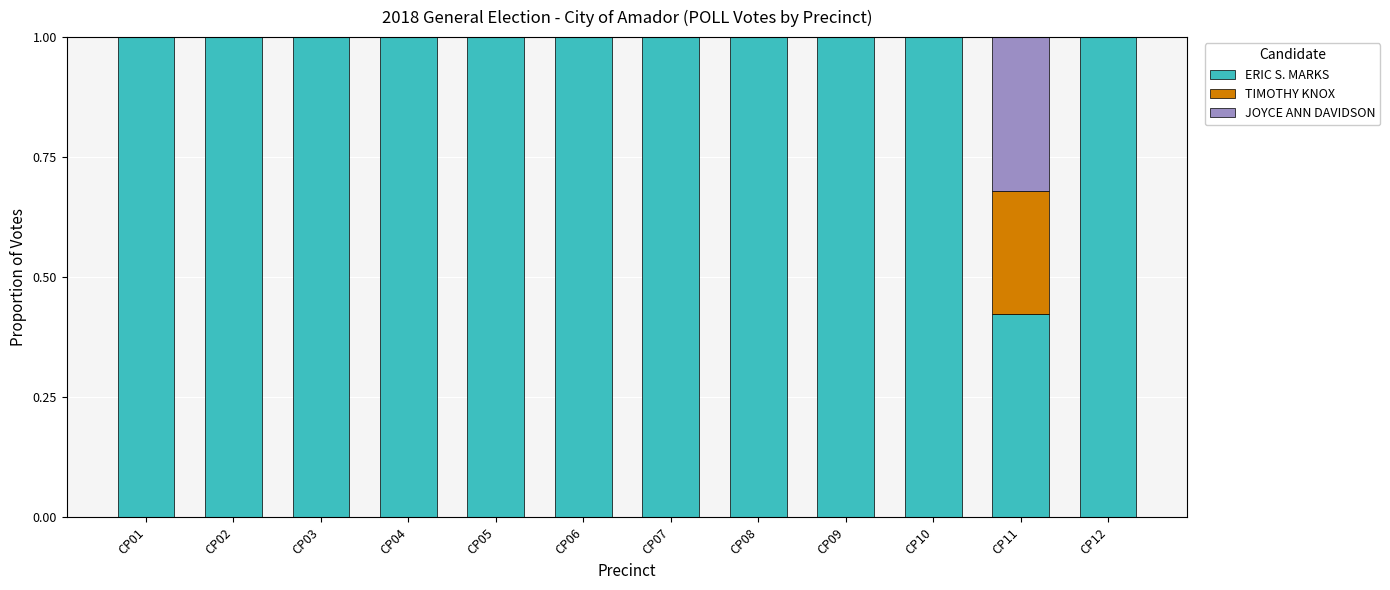

What is the total value across all series at CP12?

1.0